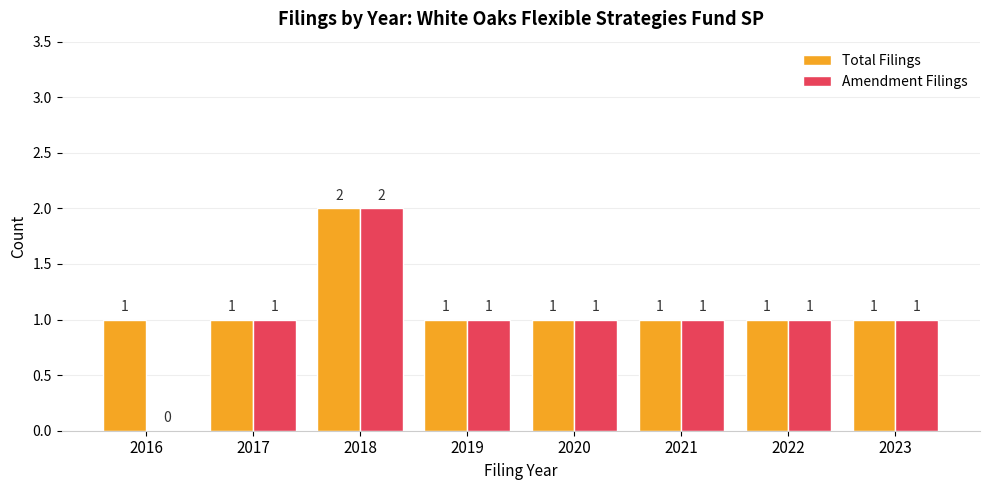

How many Amendment Filings values are between 1 and 2?

7